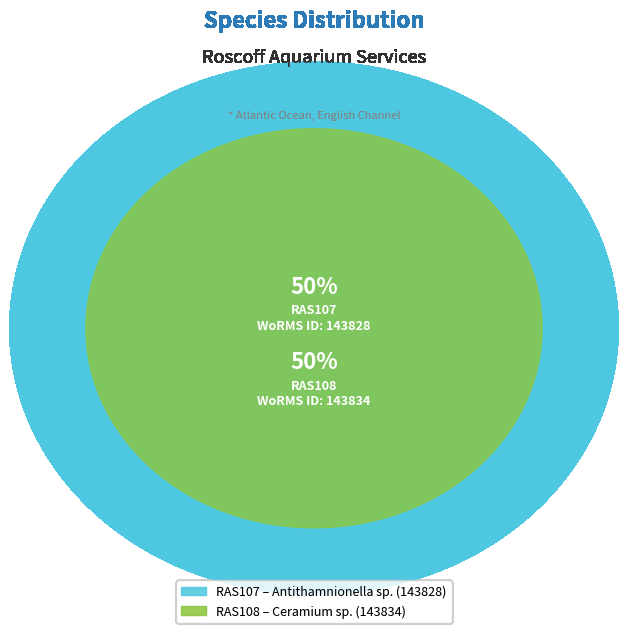

Rank the categories by value from highest to lowest.

RAS108, RAS107